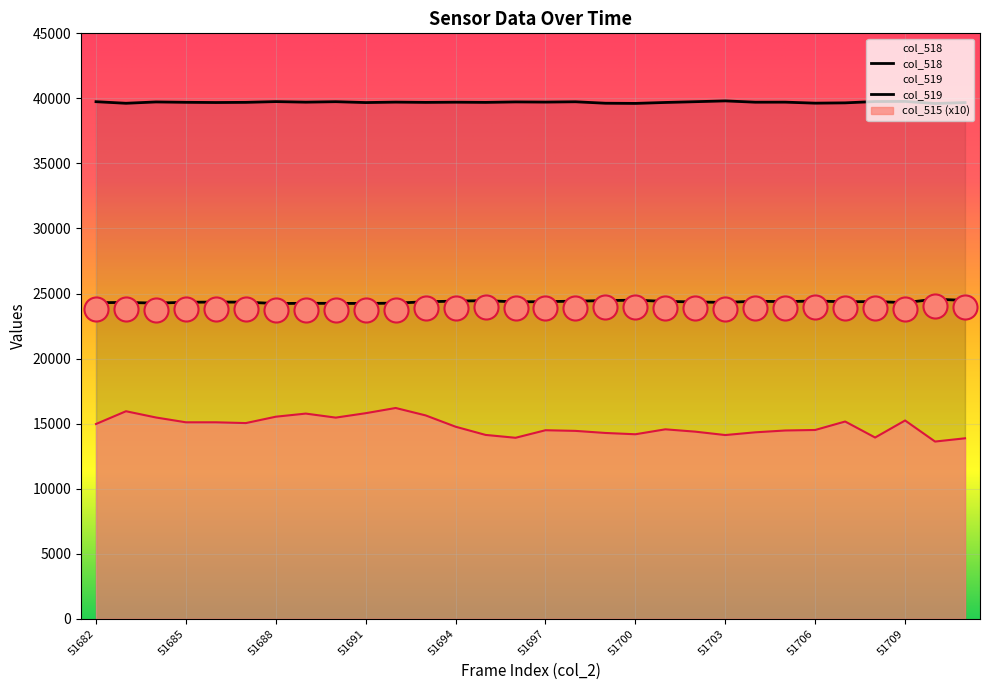

At how many categories does at least one series exceed 38959?

30